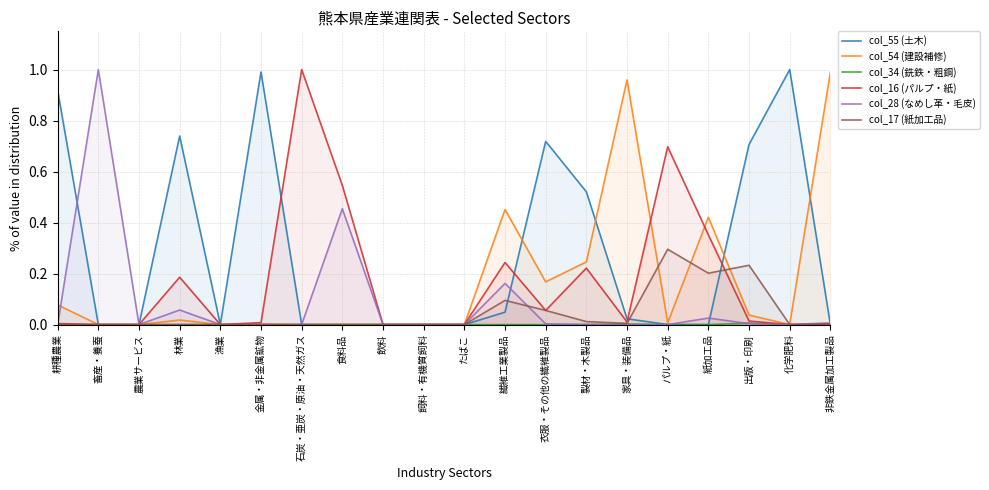

Does the chart display data point markers on the line(s)?

No